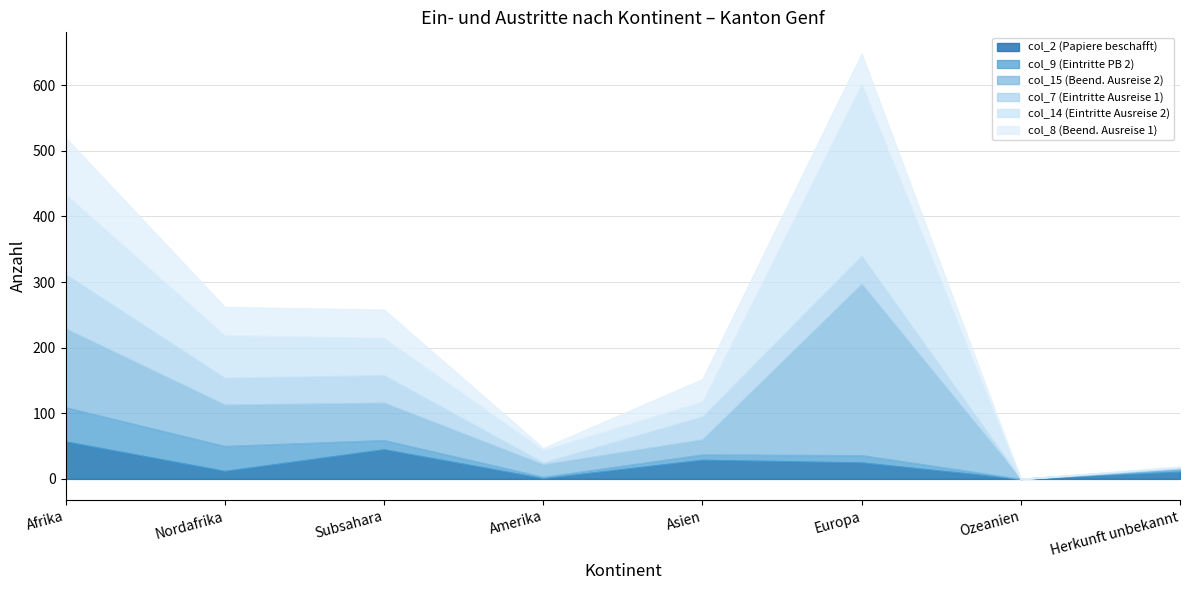

Reading left to right, transcribe all the data shown in this chart.

col_2 (Papiere beschafft): Afrika=57	Nordafrika=12	Subsahara=45	Amerika=1	Asien=29	Europa=25	Ozeanien=0	Herkunft unbekannt=11
col_9 (Eintritte PB 2): Afrika=52	Nordafrika=38	Subsahara=14	Amerika=2	Asien=8	Europa=11	Ozeanien=0	Herkunft unbekannt=3
col_15 (Beend. Ausreise 2): Afrika=120	Nordafrika=63	Subsahara=57	Amerika=19	Asien=23	Europa=261	Ozeanien=0	Herkunft unbekannt=2
col_7 (Eintritte Ausreise 1): Afrika=83	Nordafrika=41	Subsahara=42	Amerika=3	Asien=35	Europa=43	Ozeanien=0	Herkunft unbekannt=1
col_14 (Eintritte Ausreise 2): Afrika=122	Nordafrika=65	Subsahara=57	Amerika=19	Asien=23	Europa=262	Ozeanien=0	Herkunft unbekannt=1
col_8 (Beend. Ausreise 1): Afrika=86	Nordafrika=43	Subsahara=43	Amerika=3	Asien=34	Europa=46	Ozeanien=0	Herkunft unbekannt=1